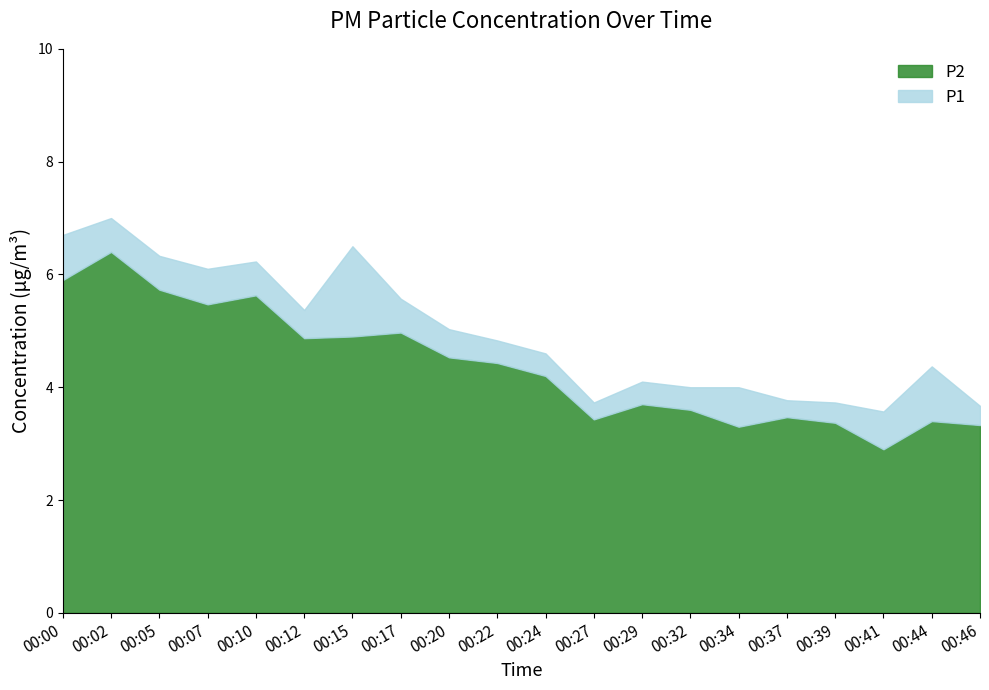

Rank the categories by P1 value from lowest to highest.

00:41, 00:46, 00:27, 00:39, 00:37, 00:32, 00:34, 00:29, 00:44, 00:24, 00:22, 00:20, 00:12, 00:17, 00:07, 00:10, 00:05, 00:15, 00:00, 00:02